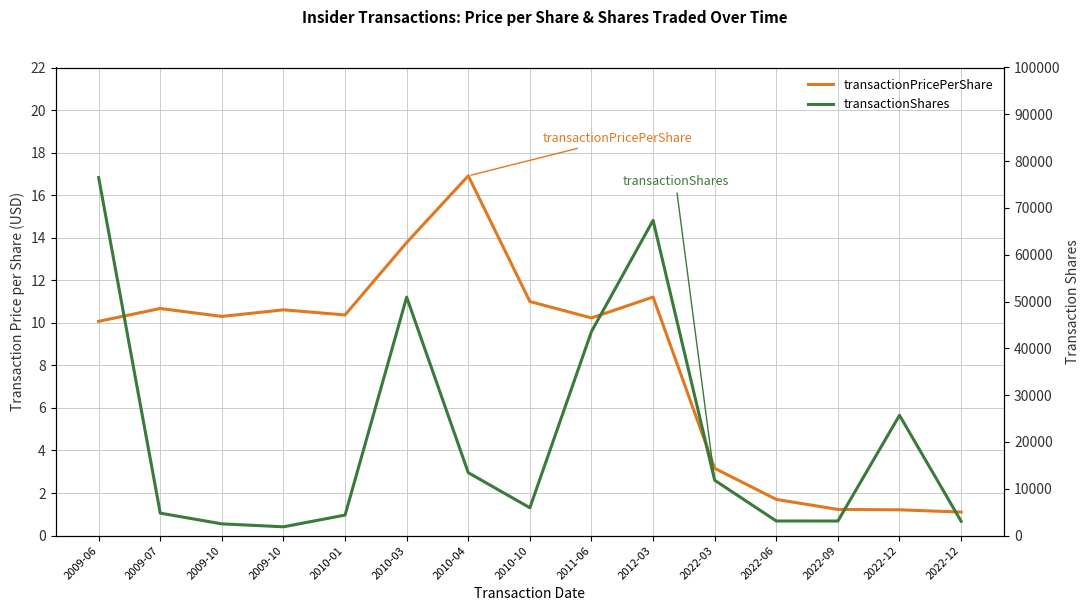

Which label corresponds to the largest value in the chart?

2009-06